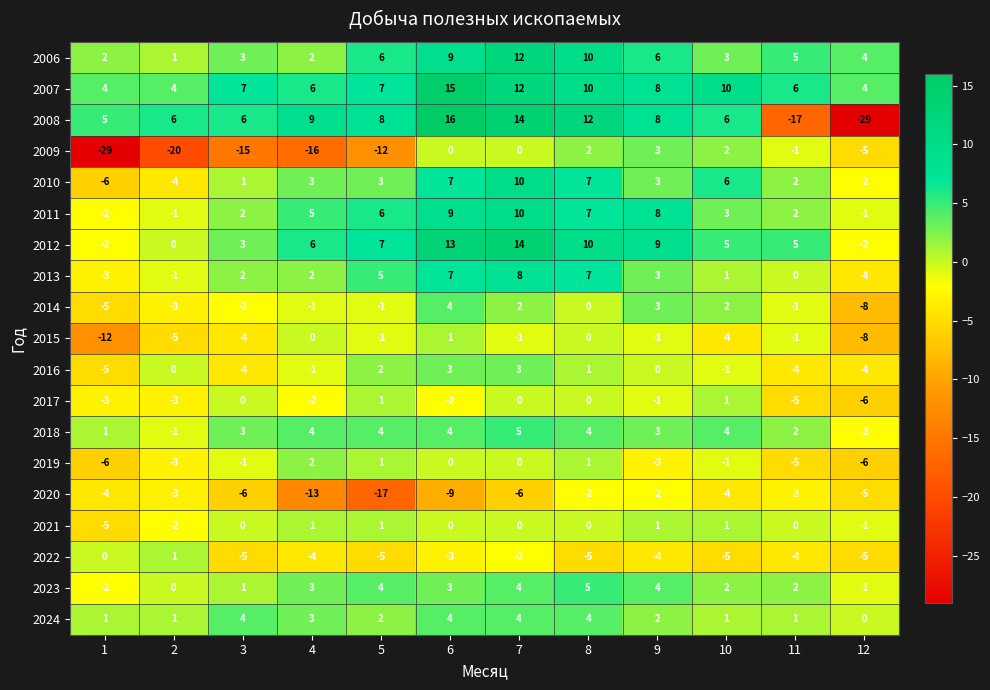

What is the total value across all series at 9?

50